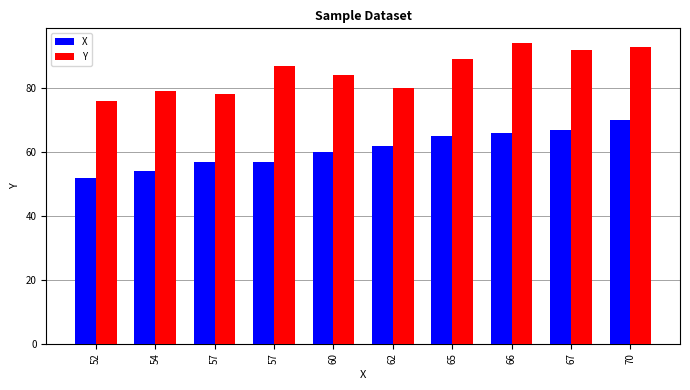

How many bars are there in total?

20